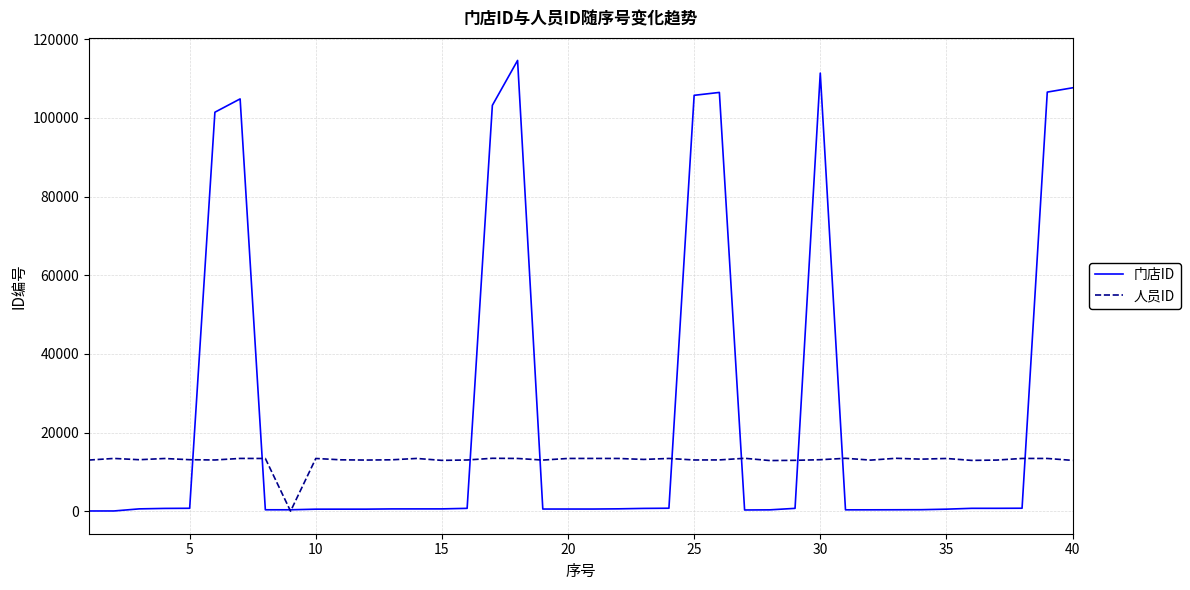

What is the maximum value shown in the chart?

114622